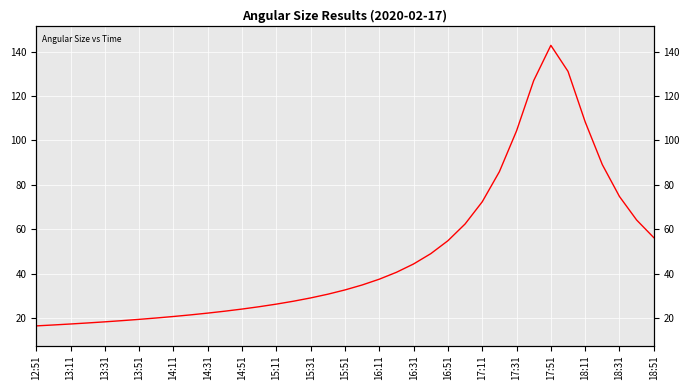

Is this an area chart (filled region under the line)?

No